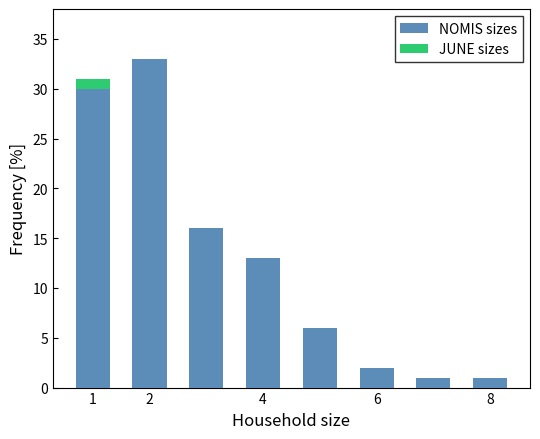

Which has a higher value, 6 or 8?

6